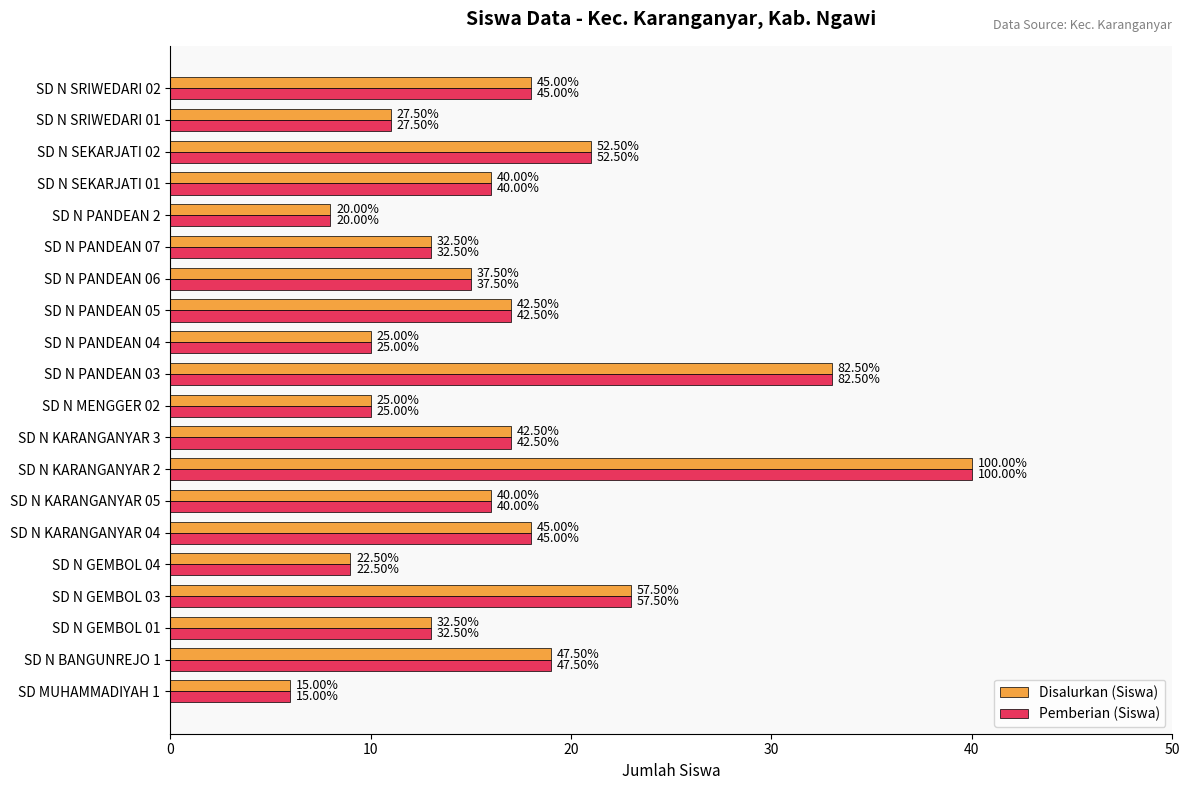

What are all the series names shown in the legend?

Disalurkan (Siswa), Pemberian (Siswa)